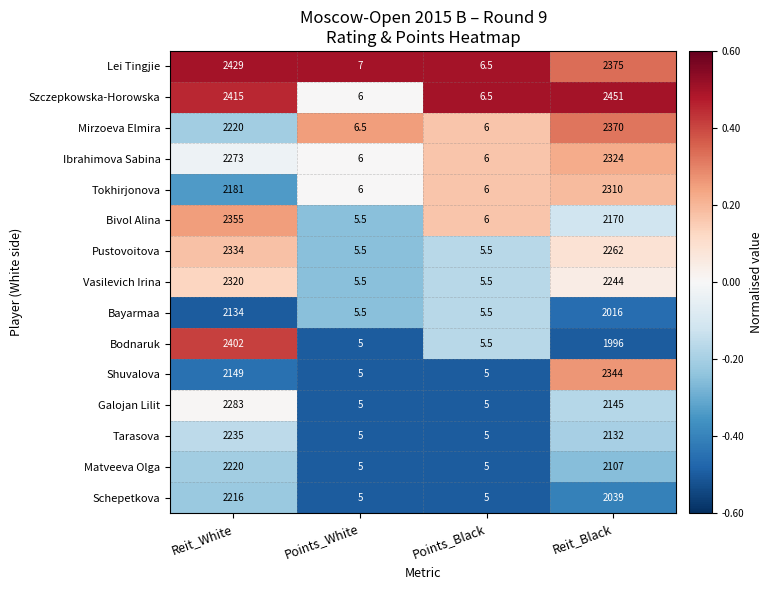

Which series has the largest total across all categories?

Szczepkowska-Horowska